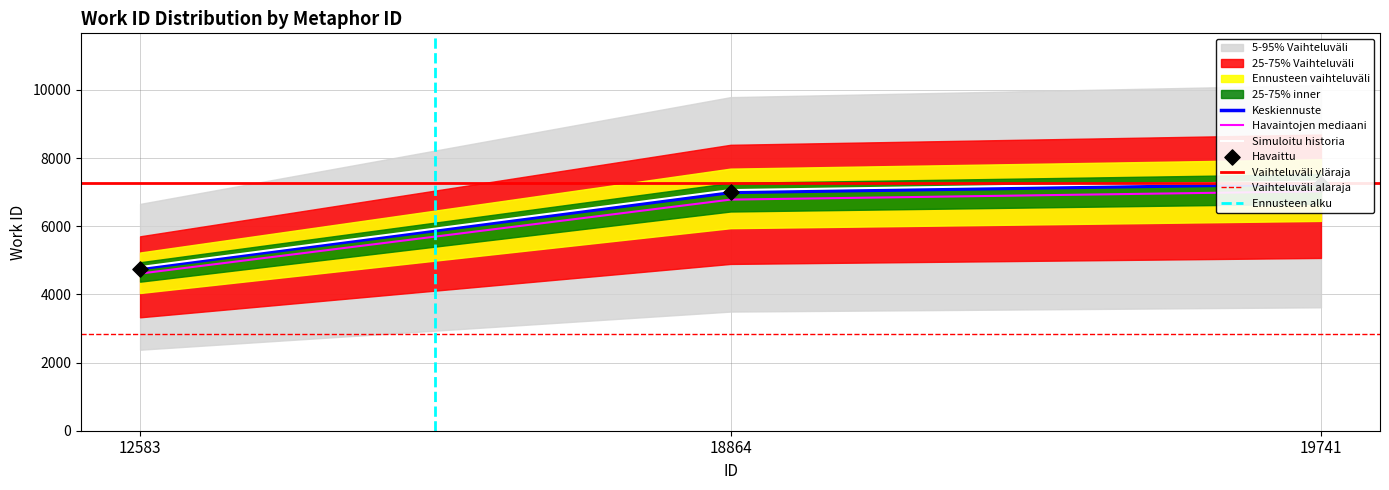

Between 18864 and 12583, which is larger?

18864